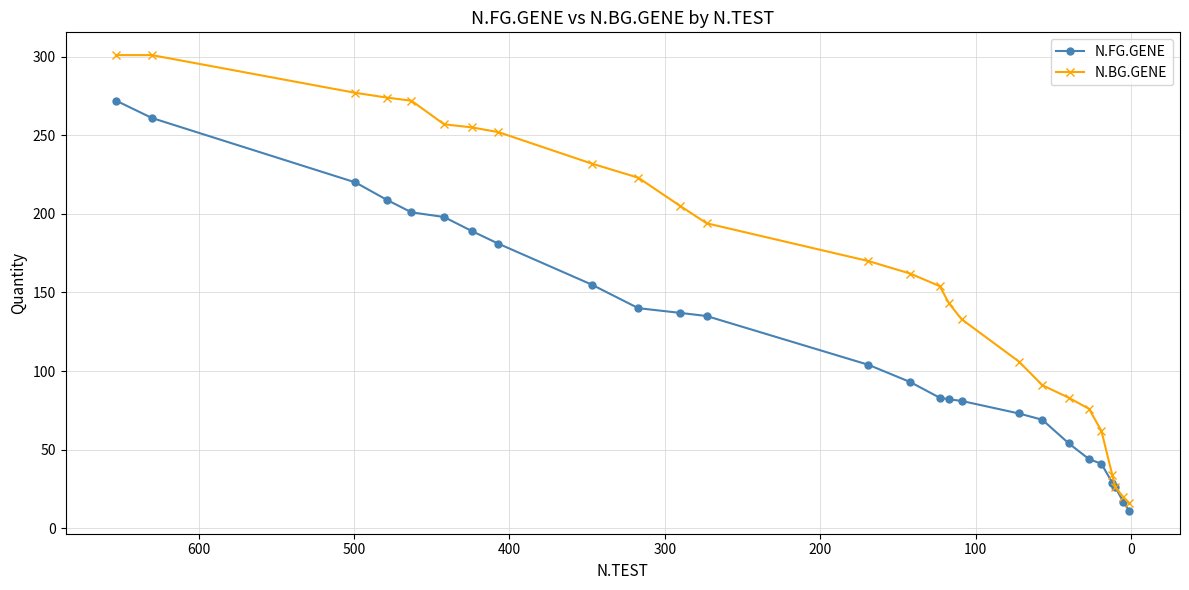

How many data points in N.FG.GENE are less than 104?

13